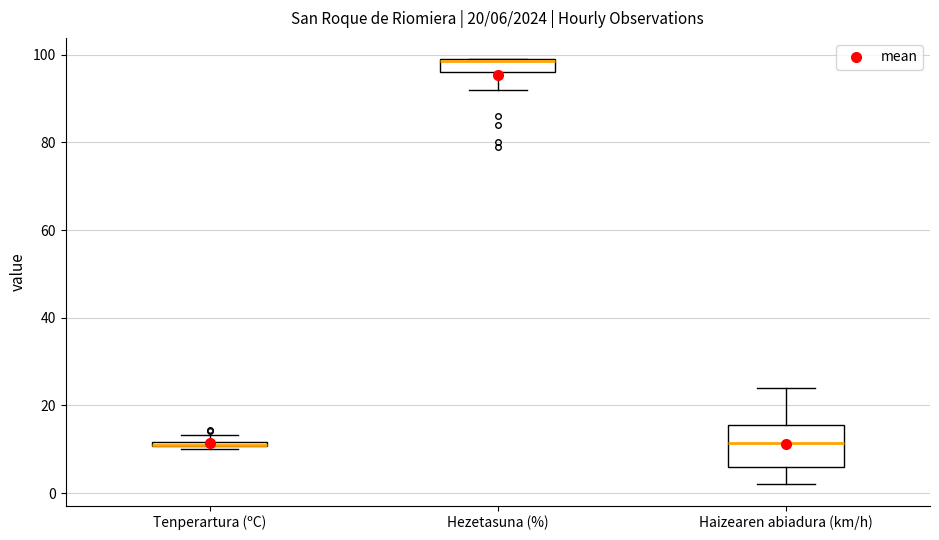

Which box is the tallest, from its lower edge to its upper edge?

Haizearen abiadura (km/h)